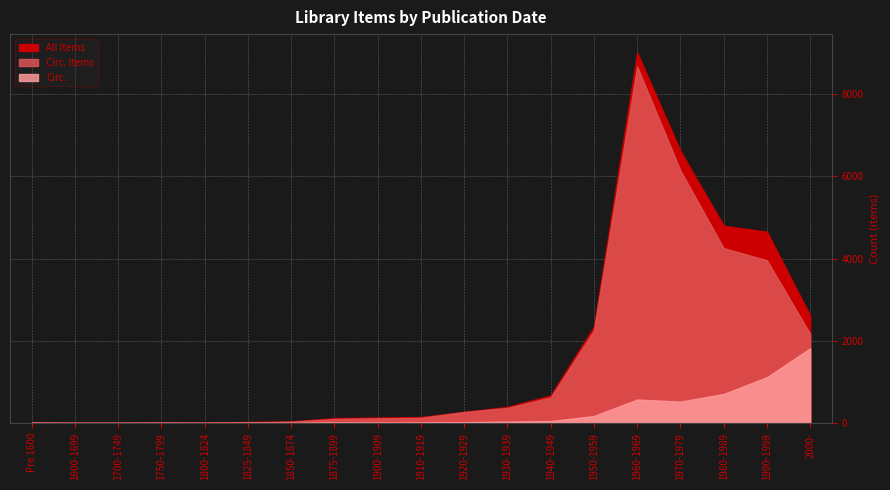

What is the value of the All Items point at the 16th from the left?

6616